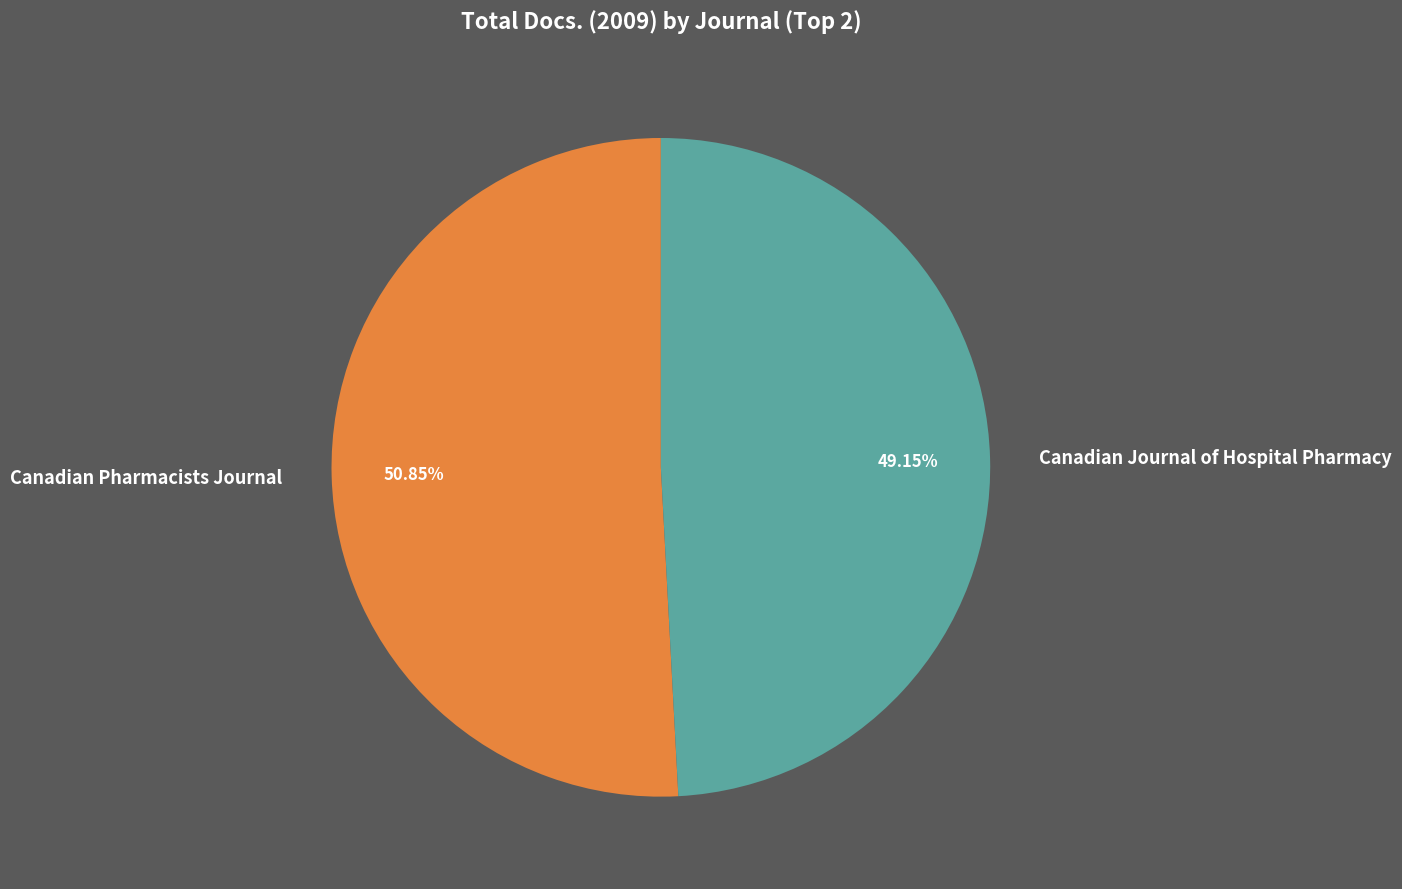

Does Canadian Pharmacists Journal represent more than half of the total?

Yes